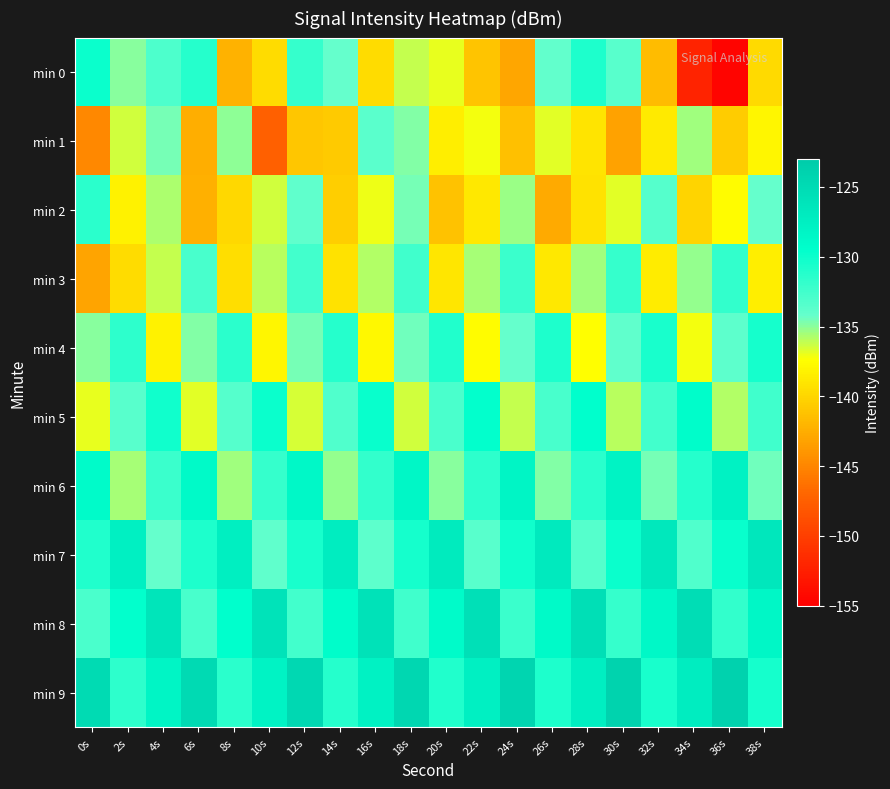

Reading left to right, list all the values displayed in this chart.

min 0: 0s=-129.9	2s=-134.9	4s=-133.0	6s=-131.2	8s=-142.2	10s=-139.6	12s=-132.0	14s=-134.2	16s=-139.5	18s=-136.2	20s=-137.0	22s=-141.1	24s=-142.9	26s=-134.1	28s=-130.9	30s=-133.6	32s=-141.6	34s=-152.1	36s=-154.6	38s=-139.7
min 1: 0s=-144.8	2s=-136.5	4s=-134.6	6s=-142.5	8s=-135.0	10s=-147.4	12s=-141.0	14s=-140.7	16s=-133.6	18s=-134.8	20s=-138.5	22s=-137.2	24s=-141.3	26s=-136.8	28s=-139.1	30s=-143.2	32s=-138.7	34s=-135.4	36s=-140.6	38s=-137.9
min 2: 0s=-131.5	2s=-138.2	4s=-135.7	6s=-142.3	8s=-139.8	10s=-136.4	12s=-133.9	14s=-140.5	16s=-137.1	18s=-134.6	20s=-141.2	22s=-138.8	24s=-135.3	26s=-142.7	28s=-139.2	30s=-136.8	32s=-133.4	34s=-140.1	36s=-137.6	38s=-134.2
min 3: 0s=-143.1	2s=-139.6	4s=-136.2	6s=-132.8	8s=-139.4	10s=-136.0	12s=-132.6	14s=-139.2	16s=-135.8	18s=-132.4	20s=-139.0	22s=-135.6	24s=-132.2	26s=-138.8	28s=-135.4	30s=-132.0	32s=-138.6	34s=-135.2	36s=-131.8	38s=-138.4
min 4: 0s=-135.0	2s=-131.6	4s=-138.2	6s=-134.8	8s=-131.4	10s=-138.0	12s=-134.6	14s=-131.2	16s=-137.8	18s=-134.4	20s=-131.0	22s=-137.6	24s=-134.2	26s=-130.8	28s=-137.4	30s=-134.0	32s=-130.6	34s=-137.2	36s=-133.8	38s=-130.4
min 5: 0s=-137.0	2s=-133.6	4s=-130.2	6s=-136.8	8s=-133.4	10s=-130.0	12s=-136.6	14s=-133.2	16s=-129.8	18s=-136.4	20s=-133.0	22s=-129.6	24s=-136.2	26s=-132.8	28s=-129.4	30s=-136.0	32s=-132.6	34s=-129.2	36s=-135.8	38s=-132.4
min 6: 0s=-129.0	2s=-135.6	4s=-132.2	6s=-128.8	8s=-135.4	10s=-132.0	12s=-128.6	14s=-135.2	16s=-131.8	18s=-128.4	20s=-135.0	22s=-131.6	24s=-128.2	26s=-134.8	28s=-131.4	30s=-128.0	32s=-134.6	34s=-131.2	36s=-127.8	38s=-134.4
min 7: 0s=-131.0	2s=-127.6	4s=-134.2	6s=-130.8	8s=-127.4	10s=-134.0	12s=-130.6	14s=-127.2	16s=-133.8	18s=-130.4	20s=-127.0	22s=-133.6	24s=-130.2	26s=-126.8	28s=-133.4	30s=-130.0	32s=-126.6	34s=-133.2	36s=-129.8	38s=-126.4
min 8: 0s=-133.0	2s=-129.6	4s=-126.2	6s=-132.8	8s=-129.4	10s=-126.0	12s=-132.6	14s=-129.2	16s=-125.8	18s=-132.4	20s=-129.0	22s=-125.6	24s=-132.2	26s=-128.8	28s=-125.4	30s=-132.0	32s=-128.6	34s=-125.2	36s=-131.8	38s=-128.4
min 9: 0s=-125.0	2s=-131.6	4s=-128.2	6s=-124.8	8s=-131.4	10s=-128.0	12s=-124.6	14s=-131.2	16s=-127.8	18s=-124.4	20s=-131.0	22s=-127.6	24s=-124.2	26s=-130.8	28s=-127.4	30s=-124.0	32s=-130.6	34s=-127.2	36s=-123.8	38s=-130.4